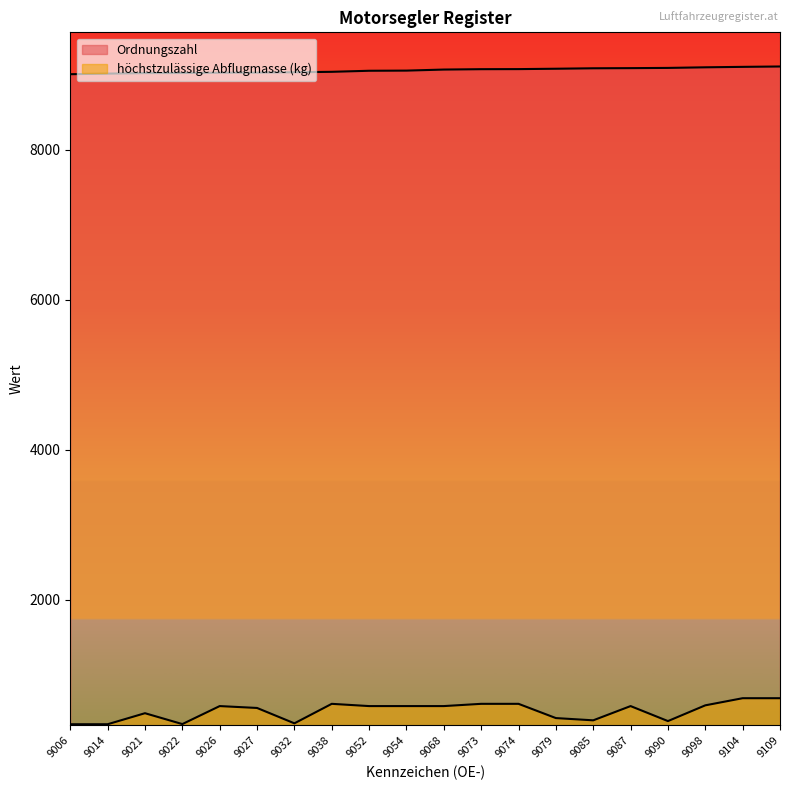

What is the difference between the Ordnungszahl values at 9104 and 9026?

78